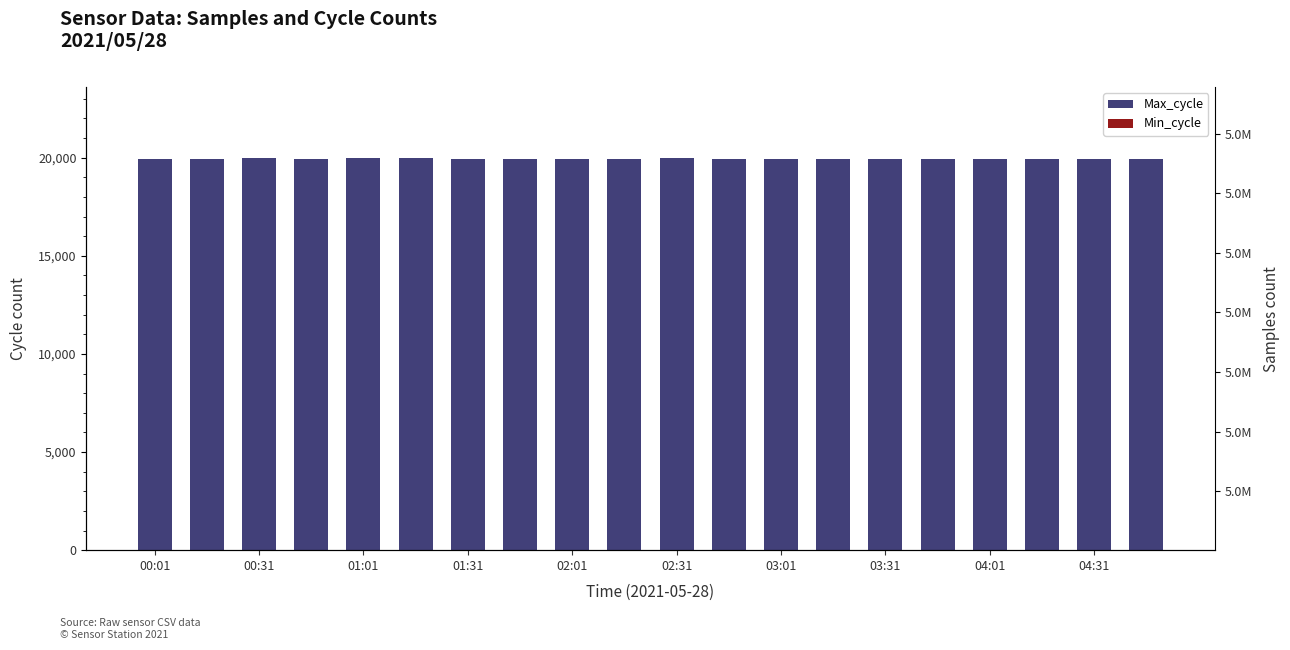

What is the lowest value of the Max_cycle series?

19919